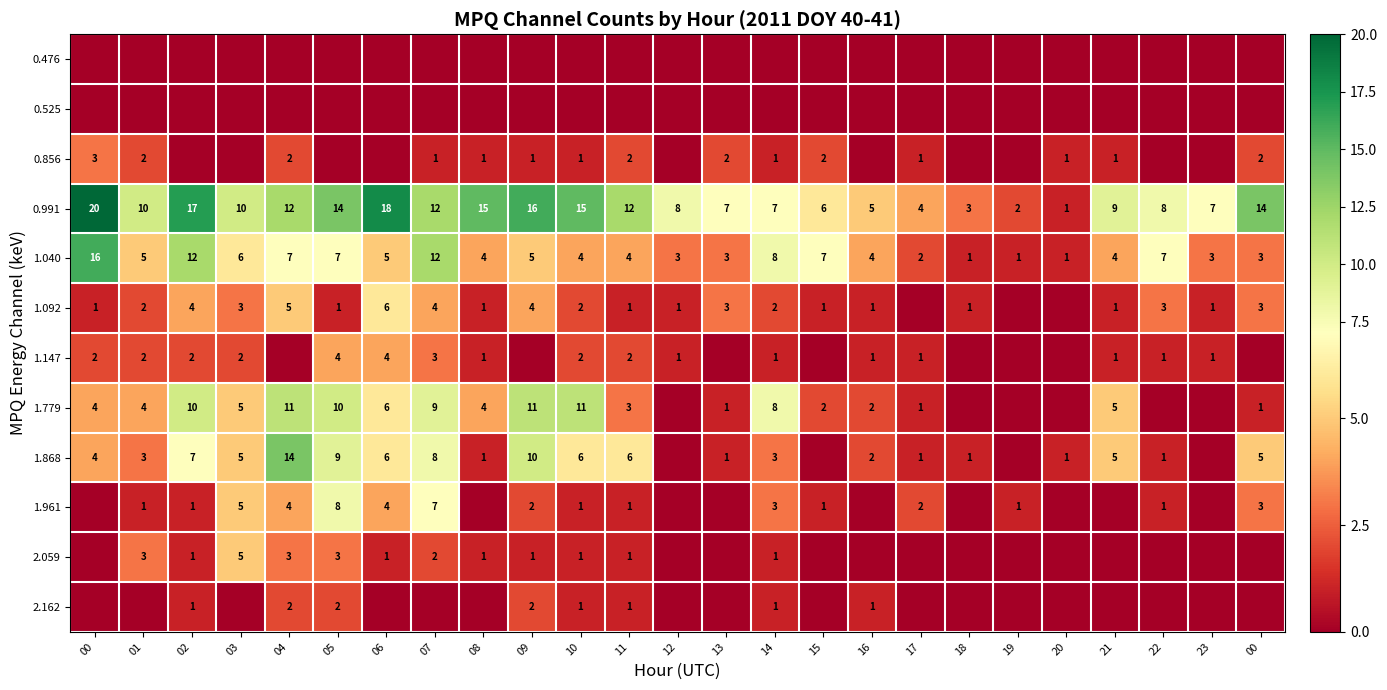

Is the value of 1.092 at 20 greater than the value of 1.961 at 23?

No